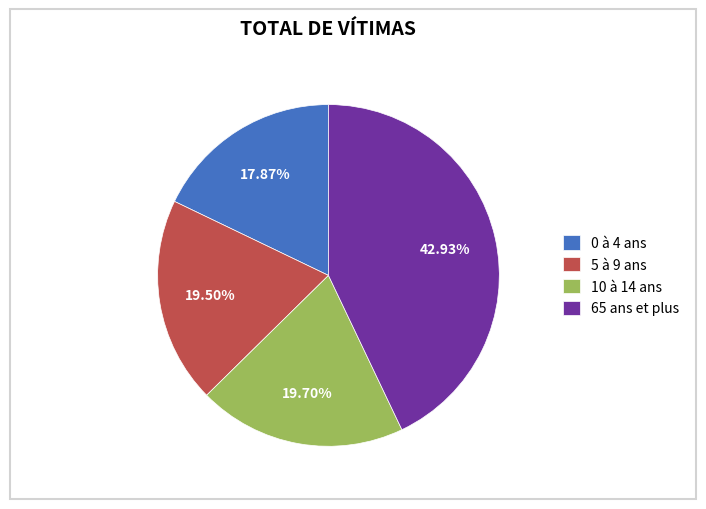

Which category has the biggest portion of the pie?

65 ans et plus